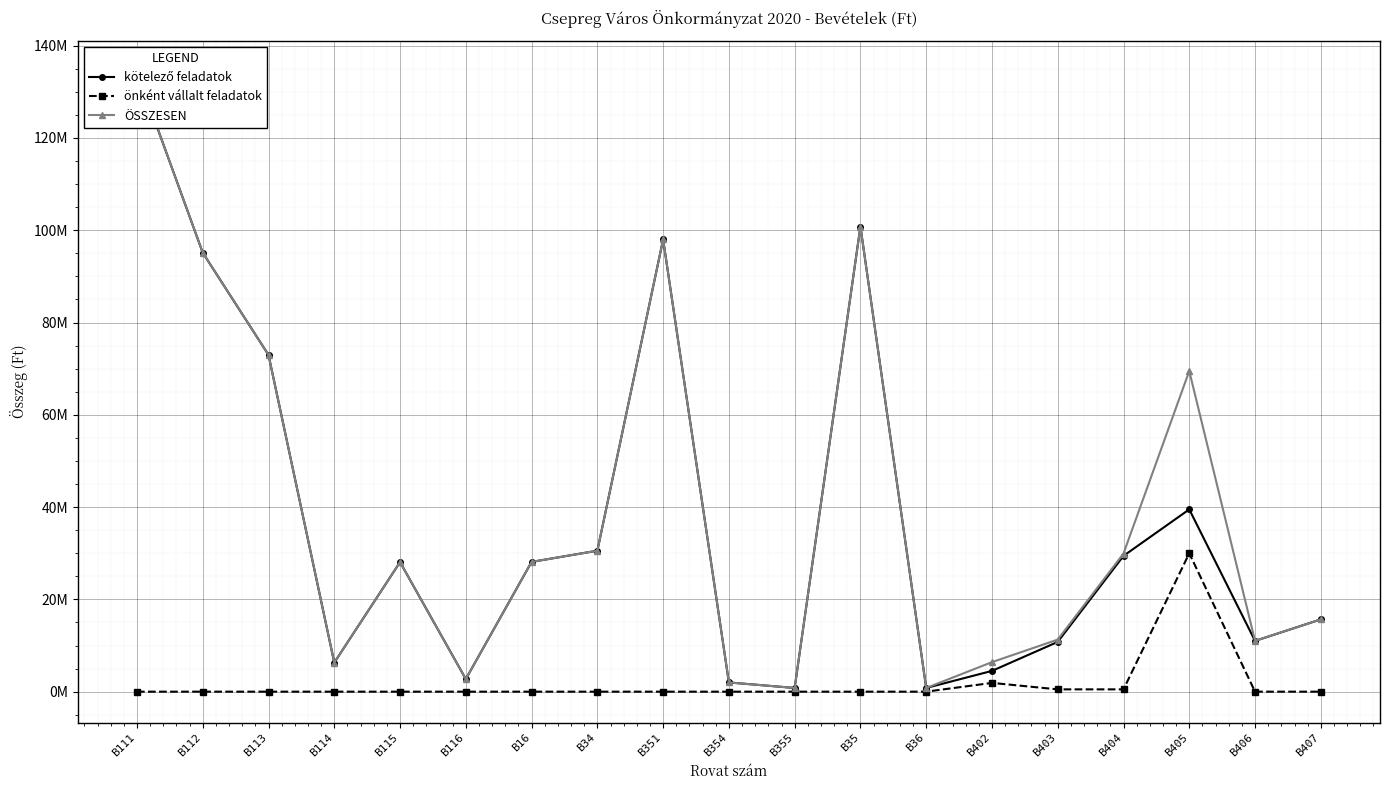

Reading right to left, extract all data points from this chart.

kötelező feladatok: 15663142	11000000	39500000	29429539	10785289	4500000	800000	100800000	800000	2000000	98000000	30550000	28119777	2732302	28074558	6295061	72978899	95128320	134360942
önként vállalt feladatok: 0	0	29989122	500000	500000	1900000	0	0	0	0	0	0	0	0	0	0	0	0	0
ÖSSZESEN: 15663142	11000000	69489122	29929539	11285289	6400000	800000	100800000	800000	2000000	98000000	30550000	28119777	2732302	28074558	6295061	72978899	95128320	134360942